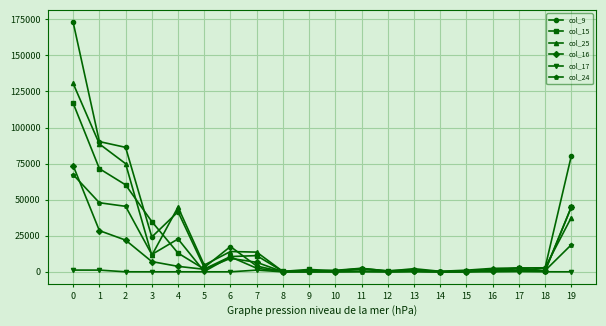

What is the greatest value displayed?

172901